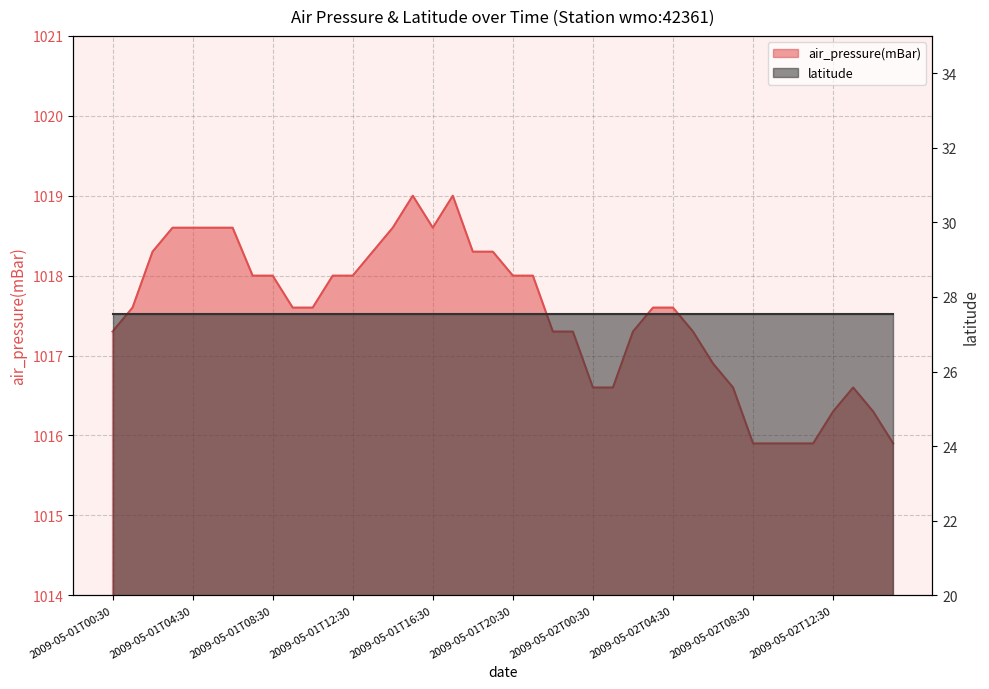

At which category does the chart reach its peak across all series?

2009-05-01T15:30